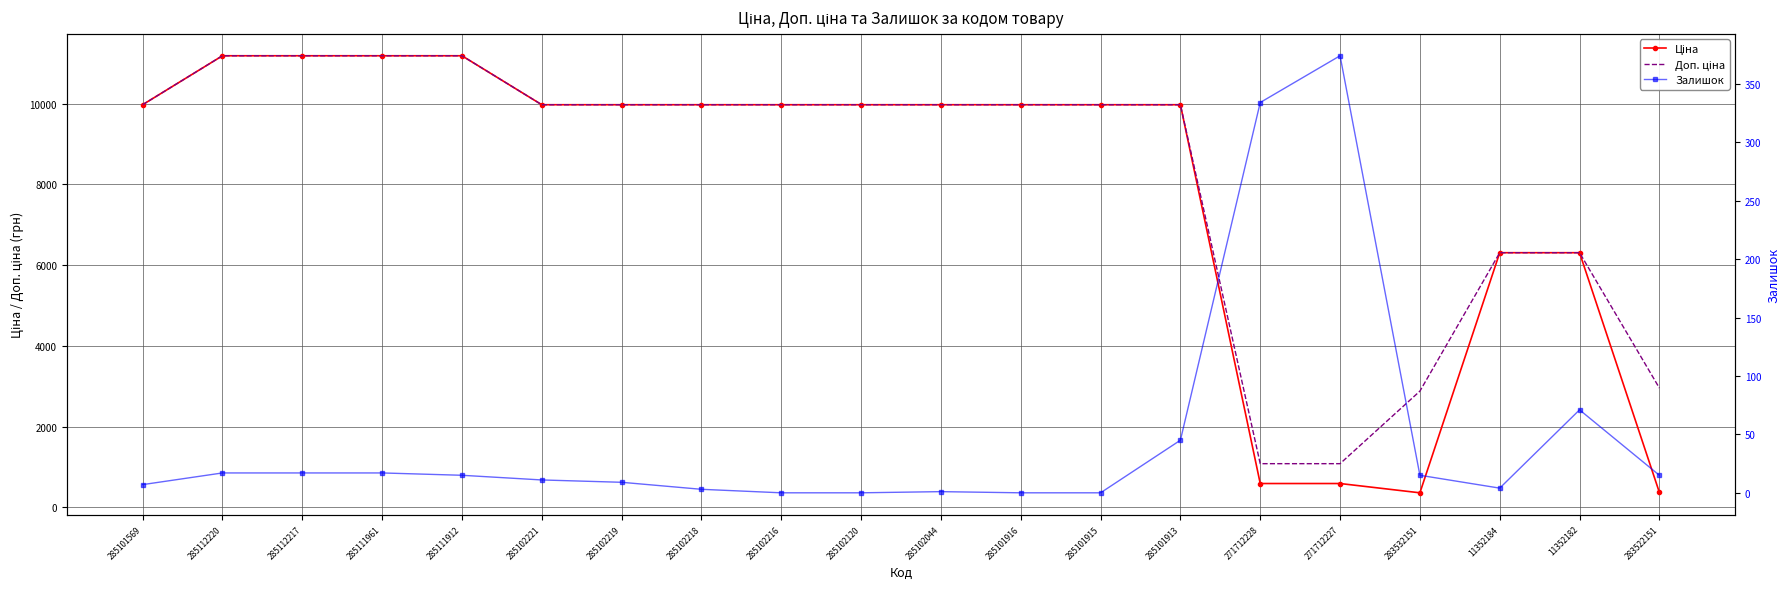

Which category has the lowest value in the Доп. ціна series?

271712228